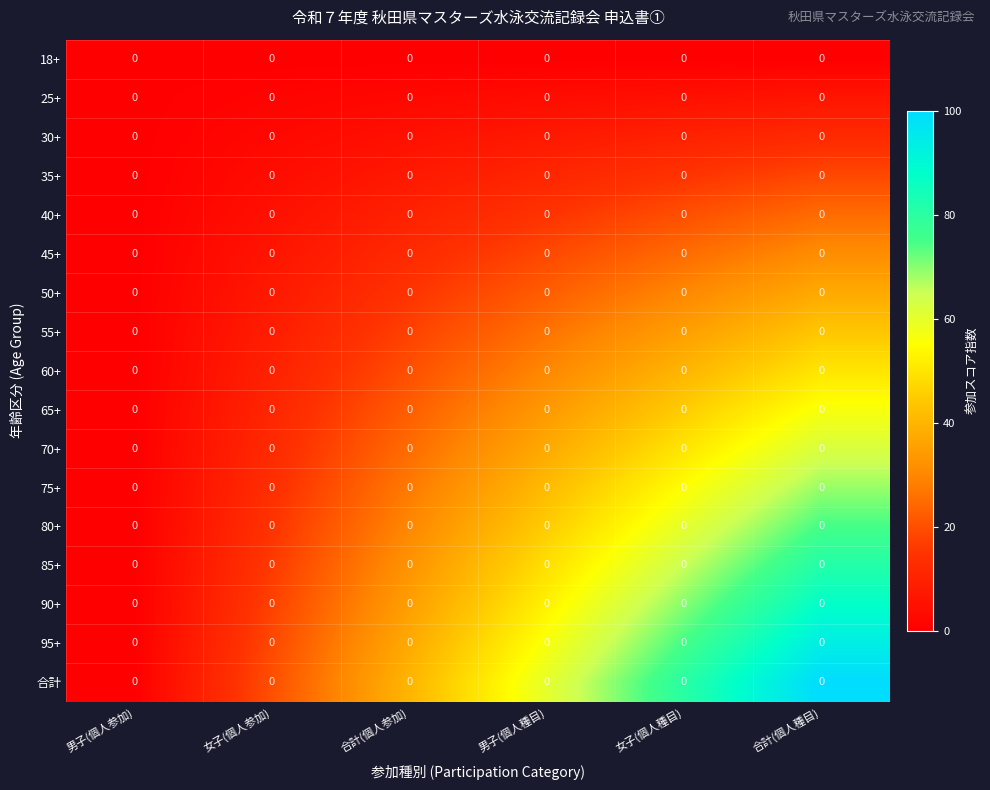

At which label does 合計 reach its peak?

合計(個人種目)